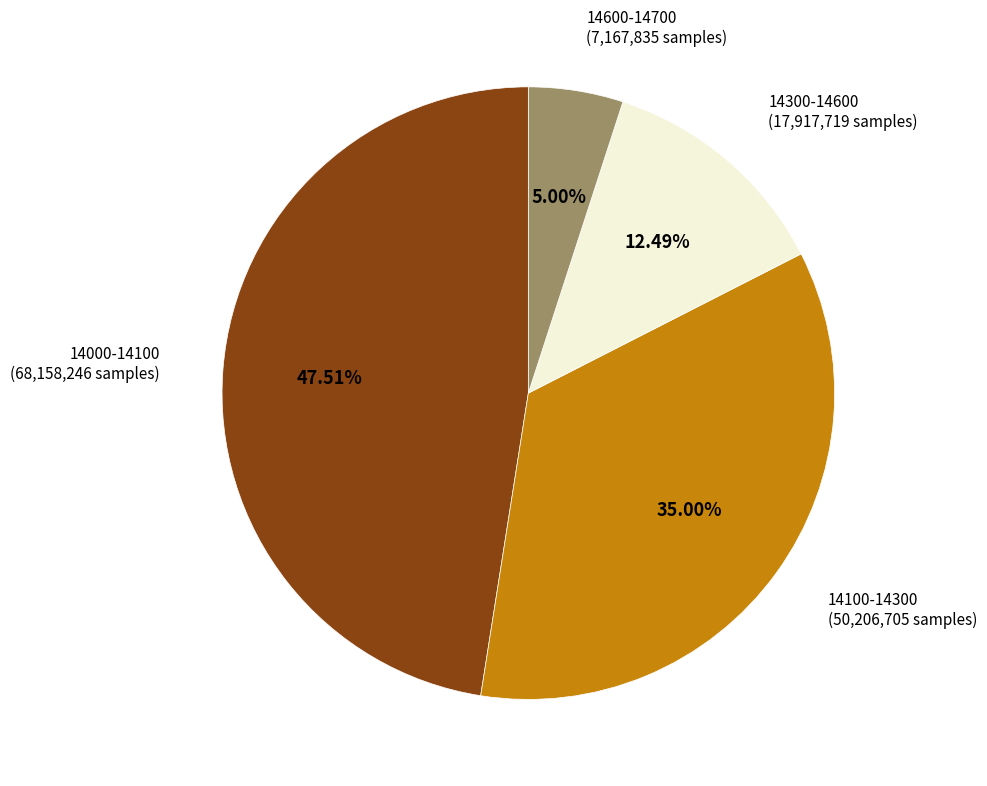

Between 14600-14700 and 14300-14600, which is larger?

14300-14600